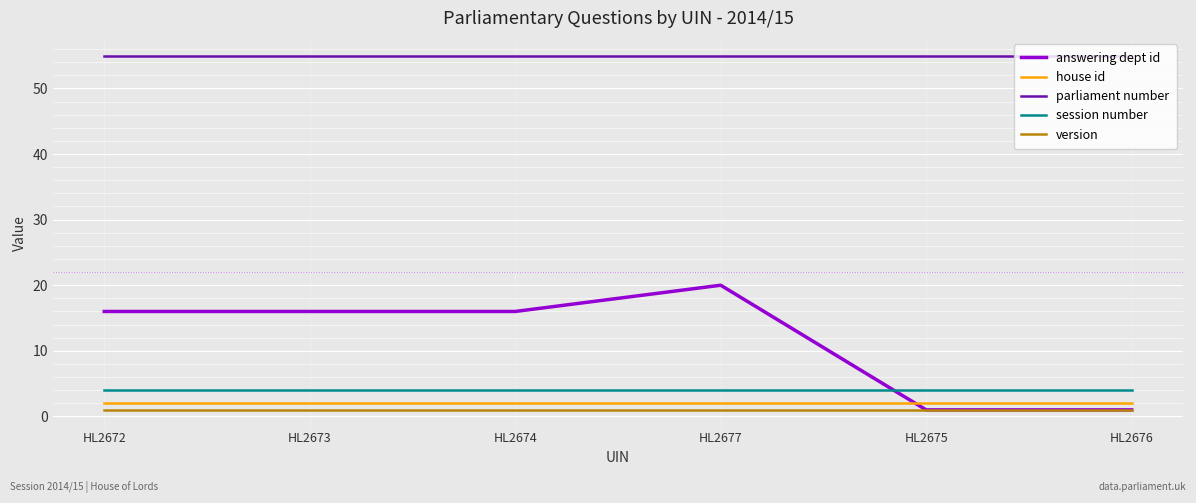

How many categories are shown in the chart?

6